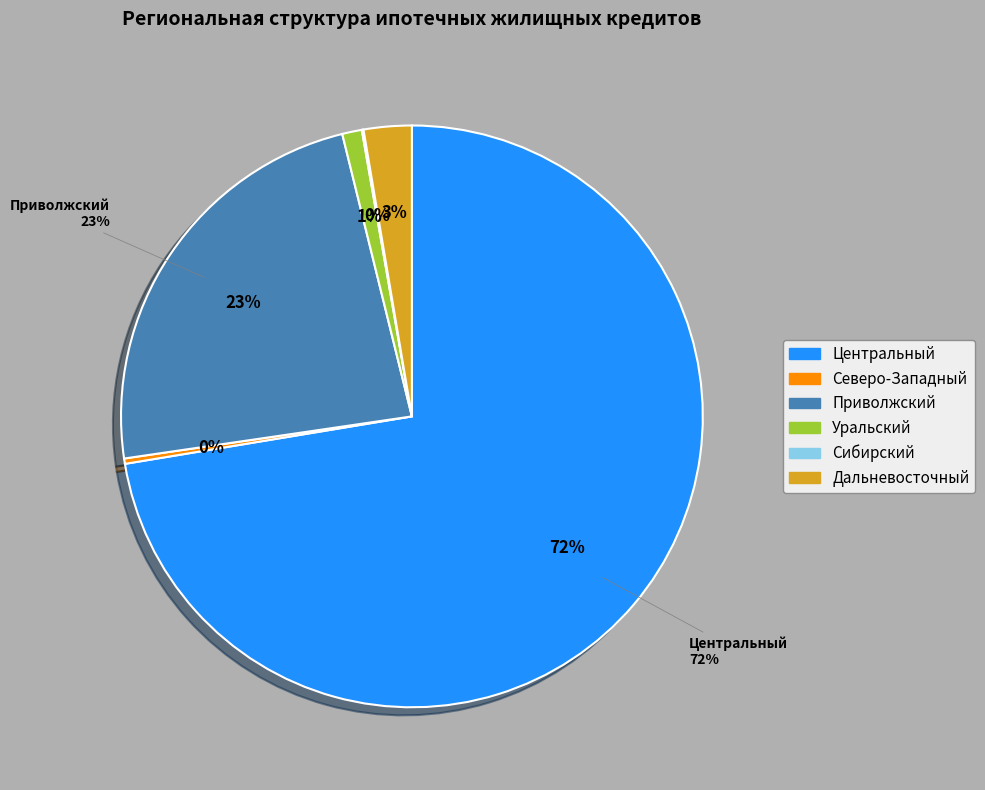

Is Центральный федеральный округ the majority of the pie?

Yes